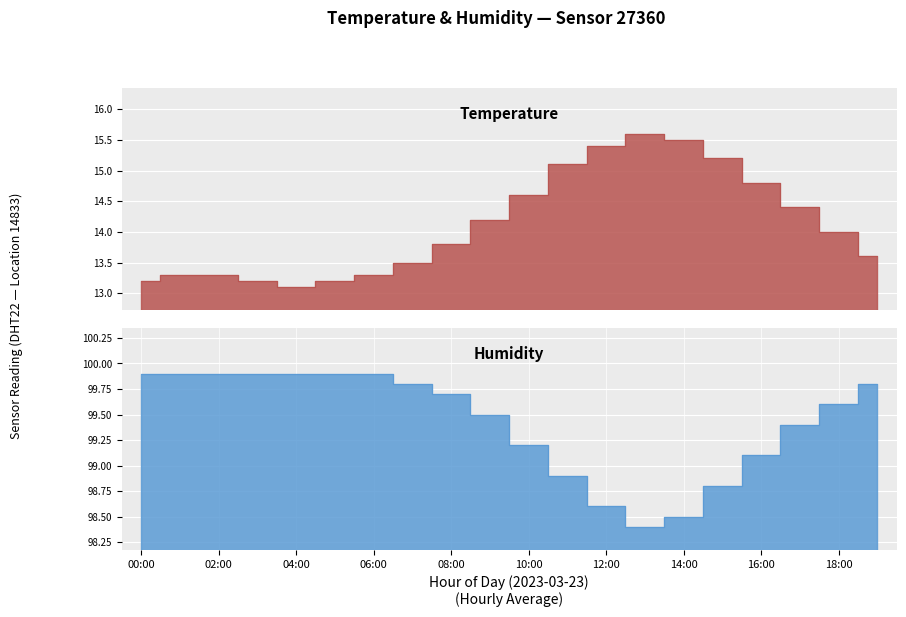

What is the minimum value for temperature?

13.1